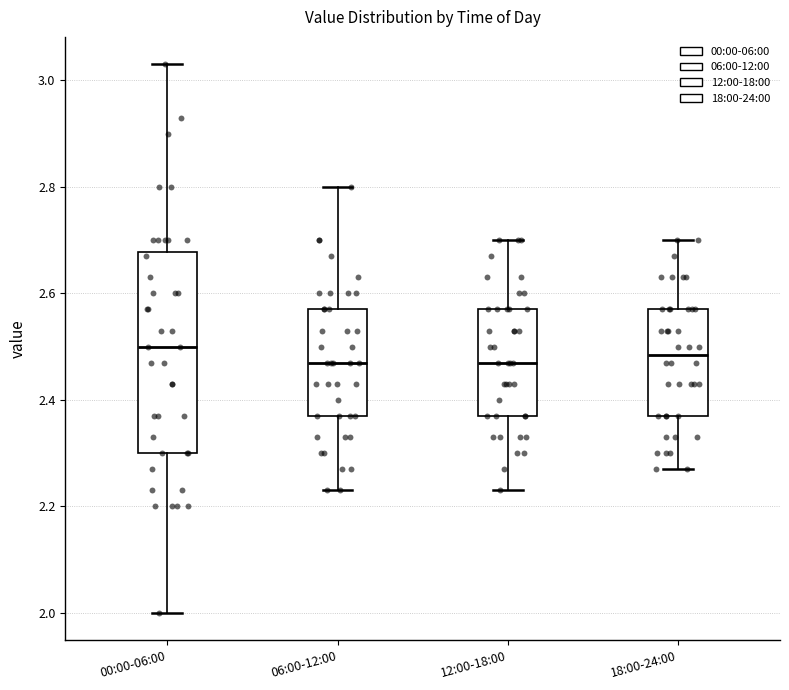

Where does the upper whisker of the box for 12:00-18:00 end on the y-axis? The values are not printed on the chart, so give them approximately, as read against the axis.

2.70